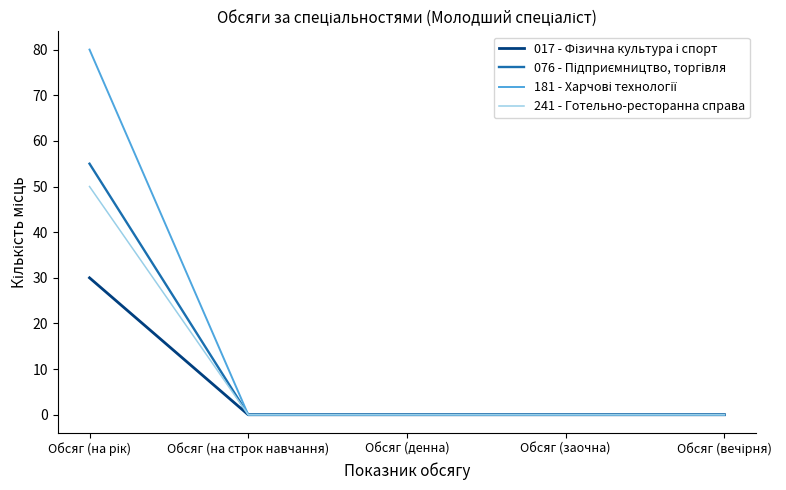

What is the maximum value shown in the chart?

80